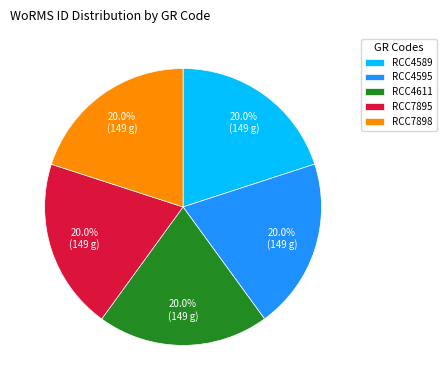

To the nearest percent, what portion does RCC4611 represent?

20%